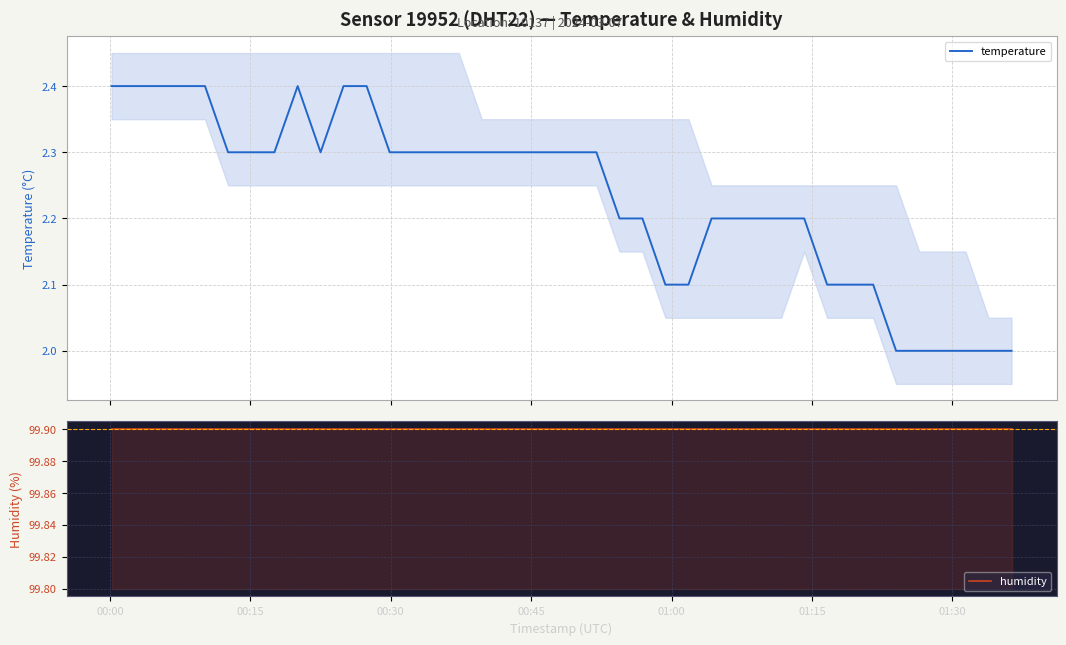

True or false: humidity and temperature cross at least once.

False